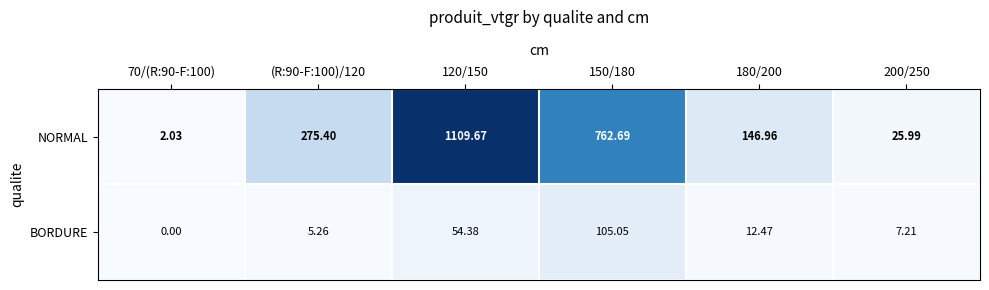

Which series has the largest total across all categories?

NORMAL